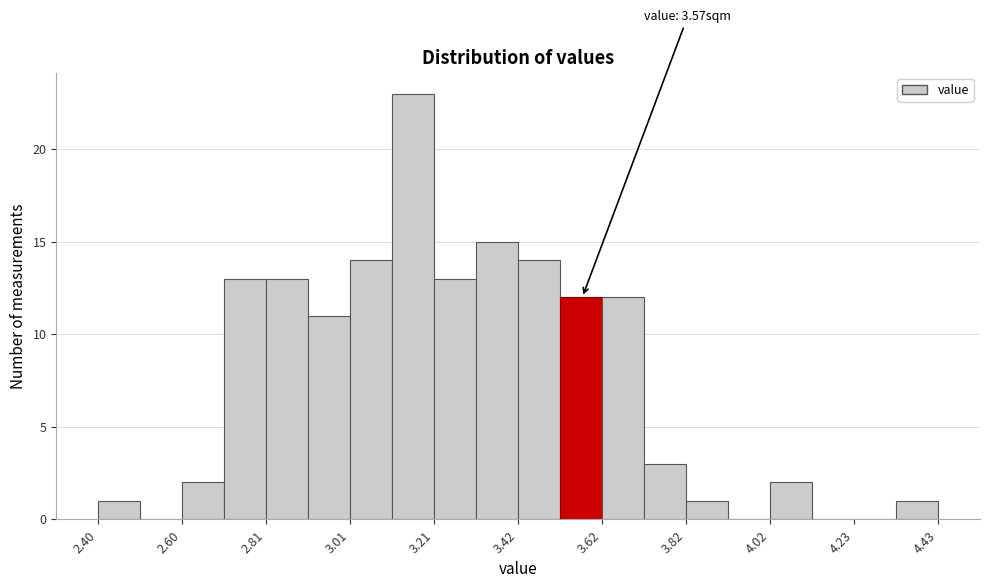

Read against the x-axis, roughly where is the centre of the tallest bar?

3.15